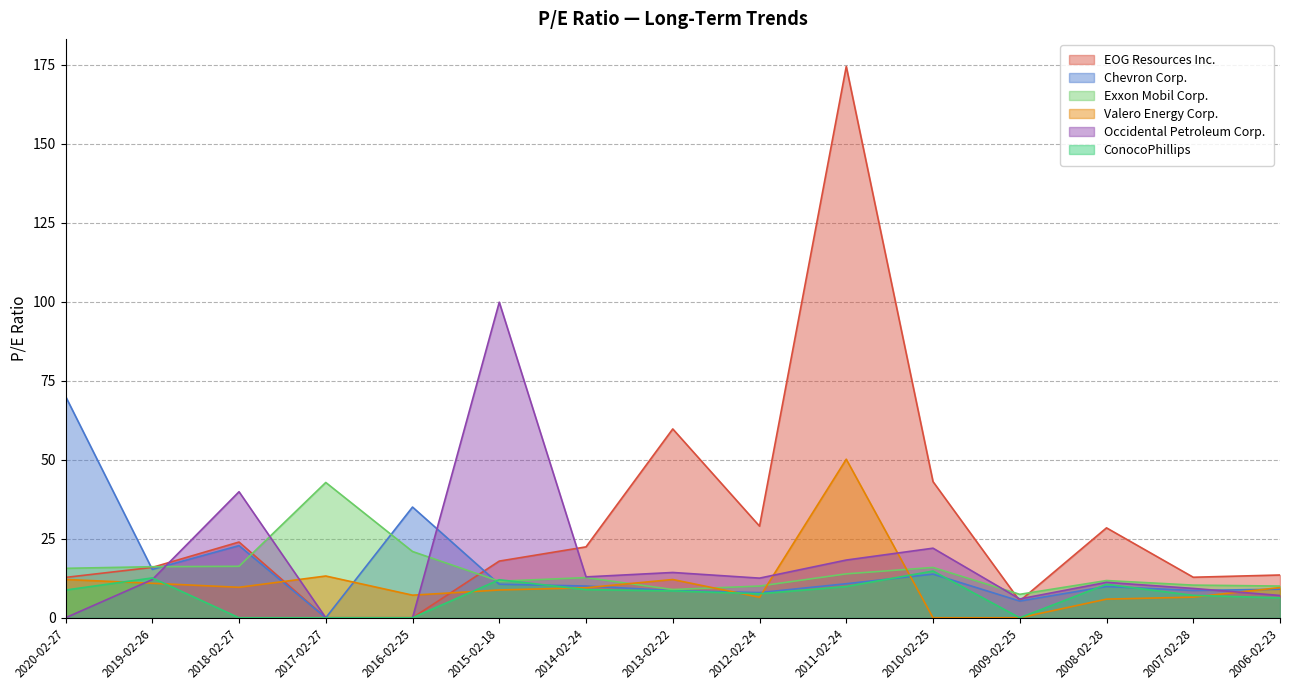

What is the label of the 14th point from the left?

2007-02-28